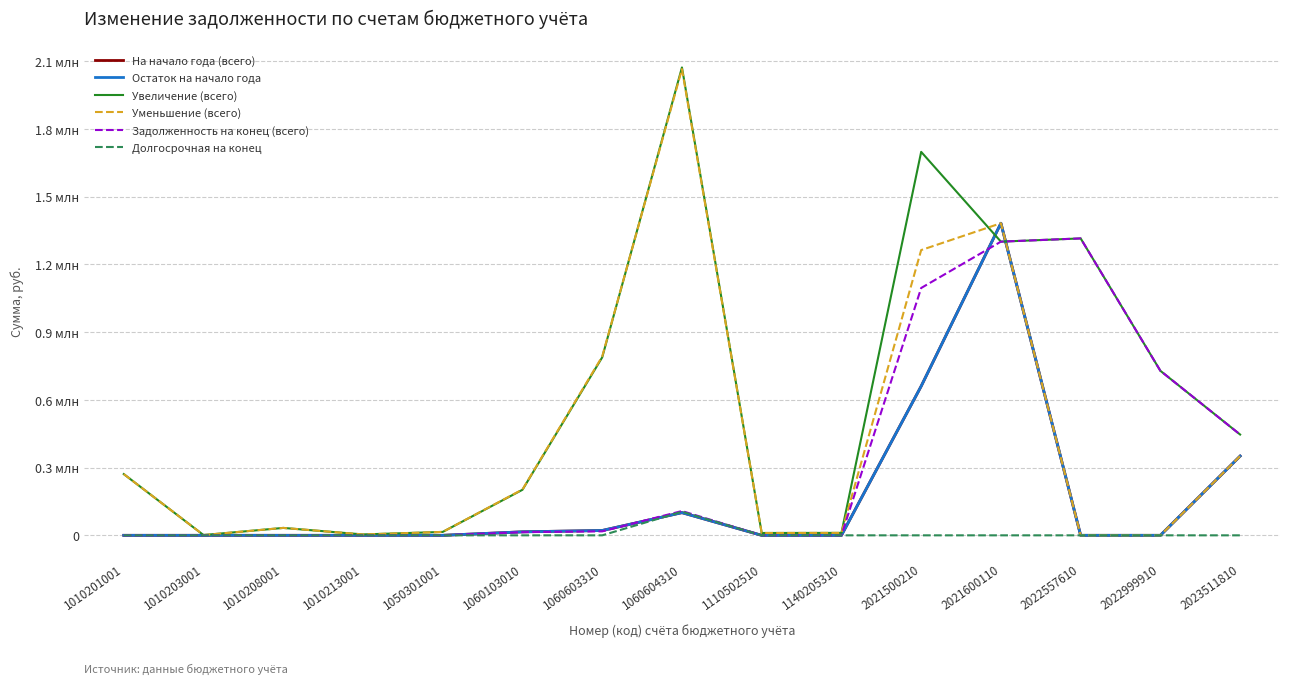

At which category does Остаток на начало года reach its first local peak?

1060604310